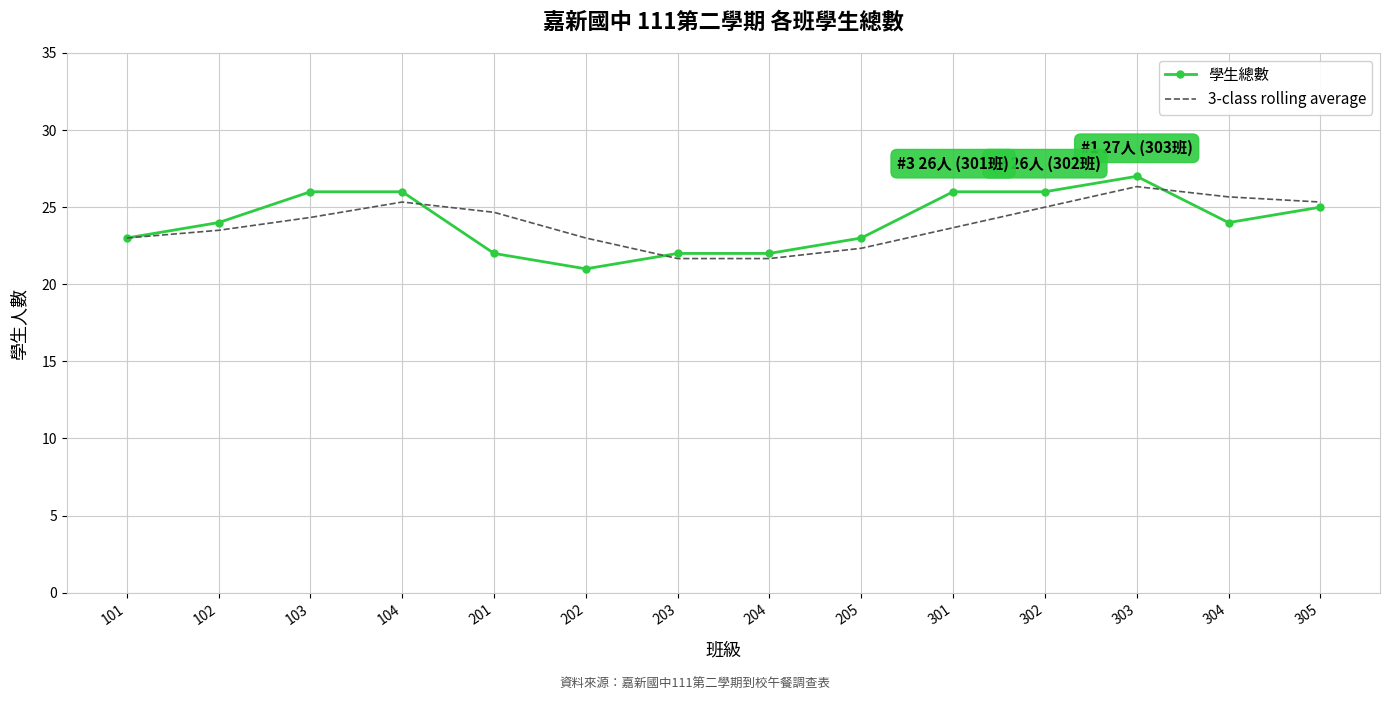

At which category does 3-class rolling average reach its first local peak?

104